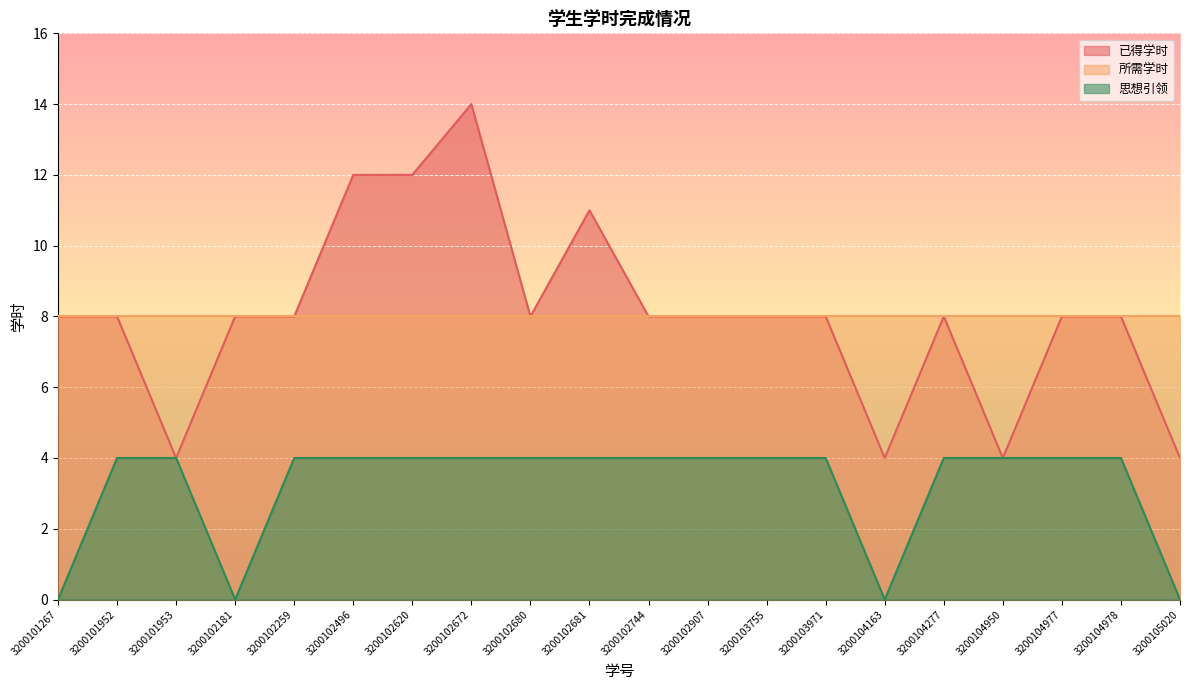

In 思想引领, how many points are lower than both neighbors (excluding endpoints)?

2